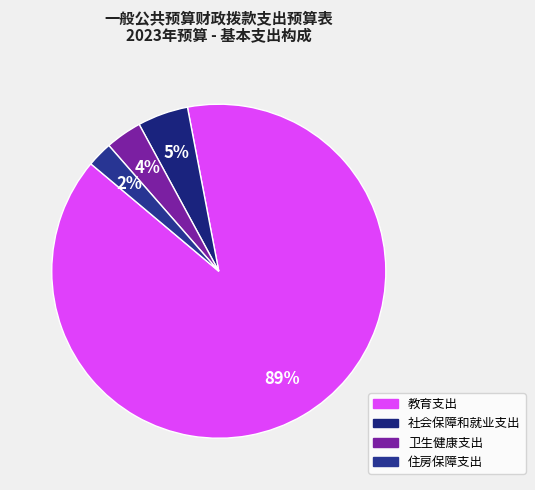

To the nearest percent, what is the average slice percentage?

25%